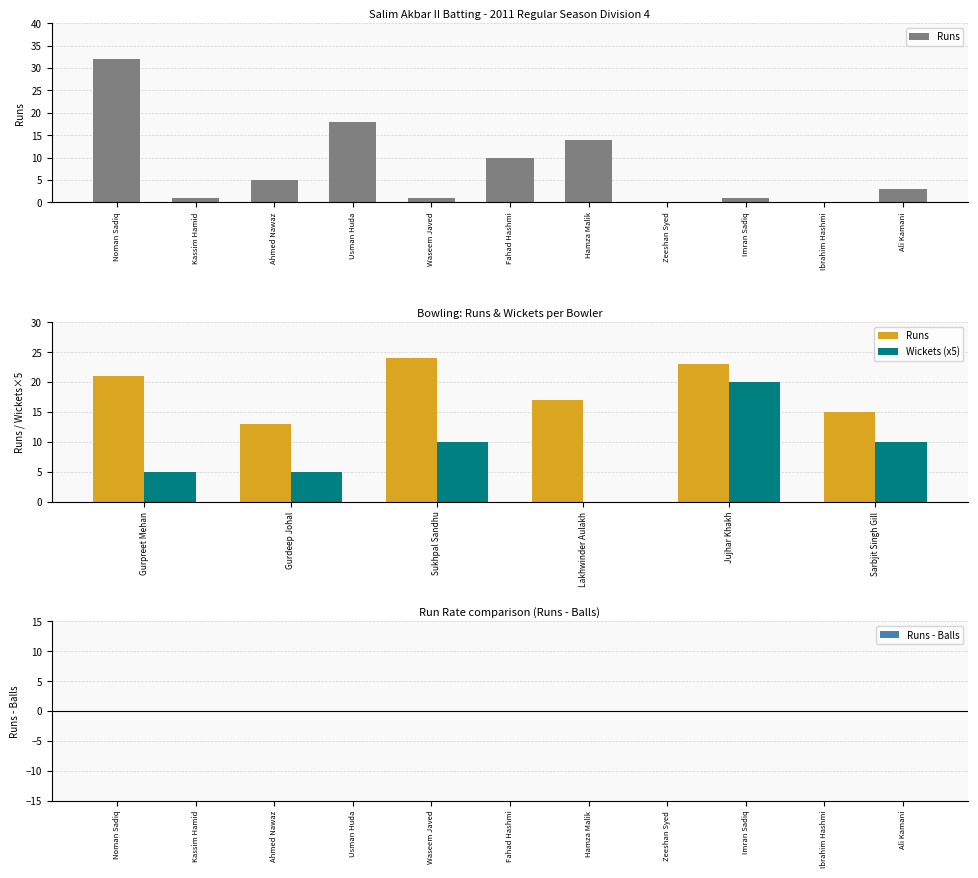

Rank the categories by value from lowest to highest.

Zeeshan Syed, Ibrahim Hashmi, Kassim Hamid, Waseem Javed, Imran Sadiq, Ali Kamani, Ahmed Nawaz, Fahad Hashmi, Hamza Malik, Usman Huda, Noman Sadiq